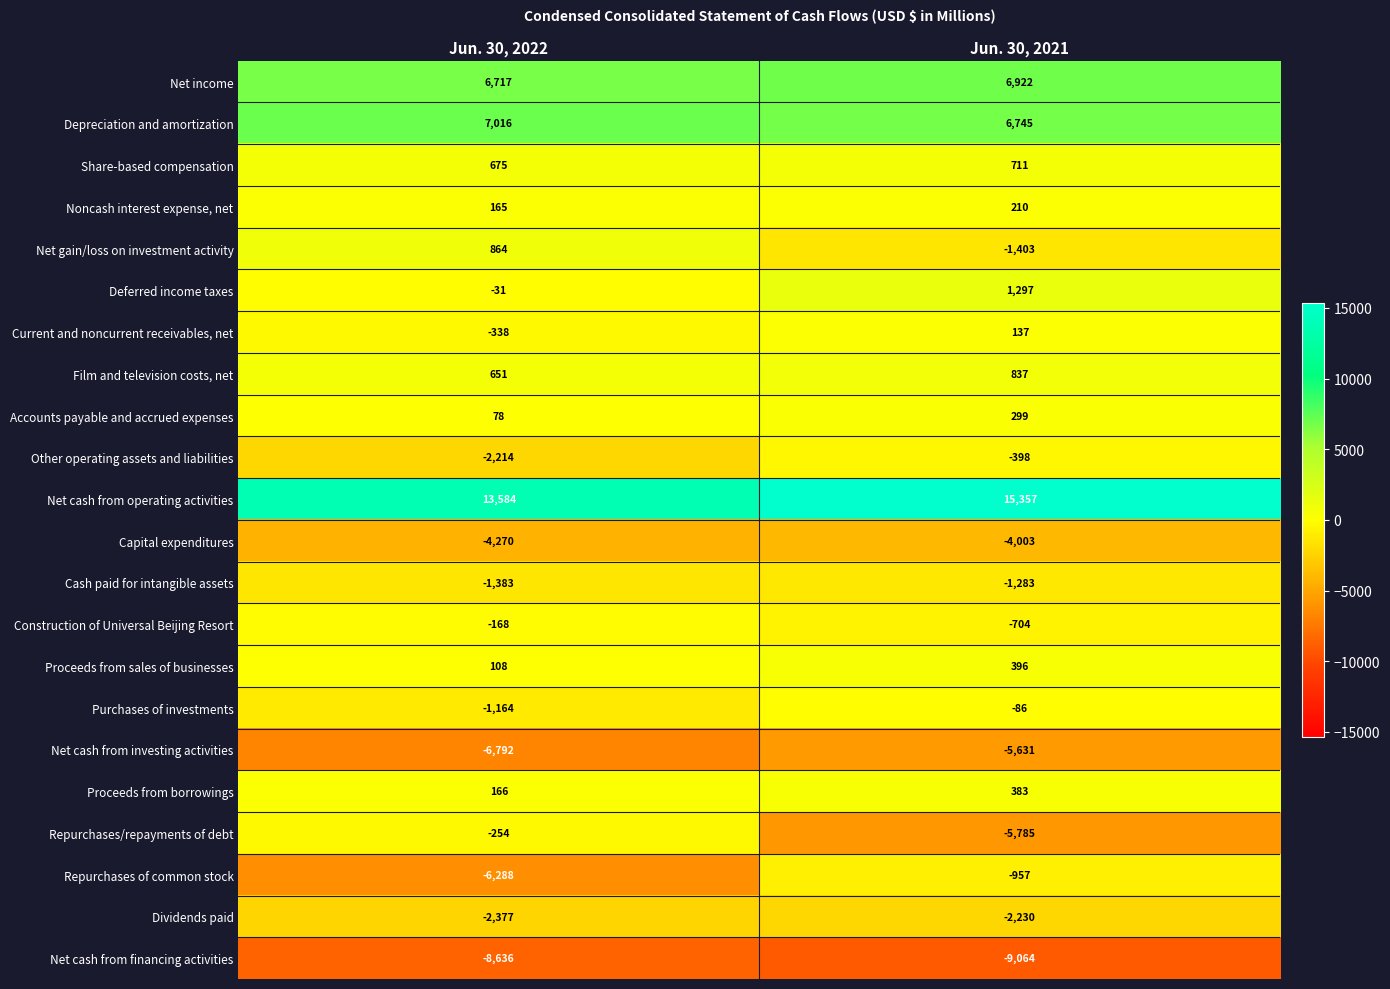

What is the sum of the Proceeds from borrowings values at Jun. 30, 2021 and Jun. 30, 2022?

549